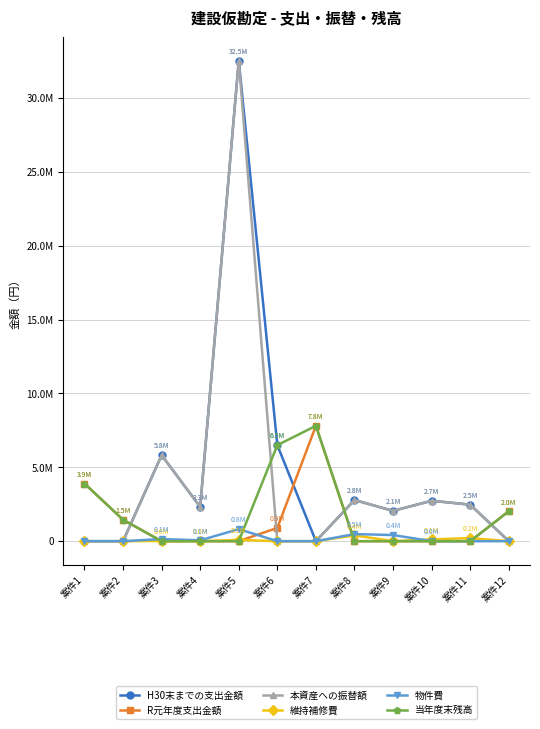

Reading right to left, what are all the values shown in this chart?

H30末までの支出金額: 案件12=0	案件11=2473200	案件10=2736720	案件9=2052000	案件8=2786400	案件7=0	案件6=6501600	案件5=32525360	案件4=2318000	案件3=5821200	案件2=0	案件1=0
R元年度支出金額: 案件12=2024000	案件11=0	案件10=0	案件9=0	案件8=0	案件7=7810000	案件6=900264	案件5=0	案件4=0	案件3=0	案件2=1452000	案件1=3905000
本資産への振替額: 案件12=0	案件11=2473200	案件10=2736720	案件9=2052000	案件8=2786400	案件7=0	案件6=0	案件5=32525360	案件4=2318000	案件3=5821200	案件2=0	案件1=0
維持補修費: 案件12=0	案件11=212065	案件10=121065	案件9=0	案件8=394532	案件7=0	案件6=0	案件5=85854	案件4=6118	案件3=15365	案件2=0	案件1=0
物件費: 案件12=0	案件11=0	案件10=2498	案件9=415571	案件8=482297	案件7=0	案件6=0	案件5=817728	案件4=58276	案件3=146348	案件2=0	案件1=0
当年度末残高: 案件12=2024000	案件11=0	案件10=0	案件9=0	案件8=0	案件7=7810000	案件6=6501600	案件5=0	案件4=0	案件3=0	案件2=1452000	案件1=3905000